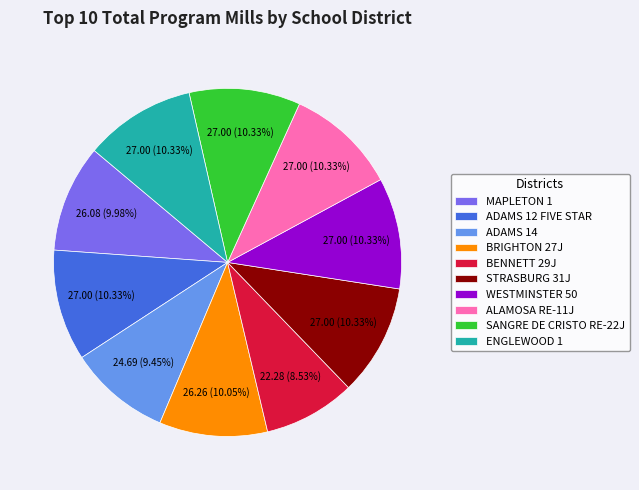

Does any single category account for the majority?

No